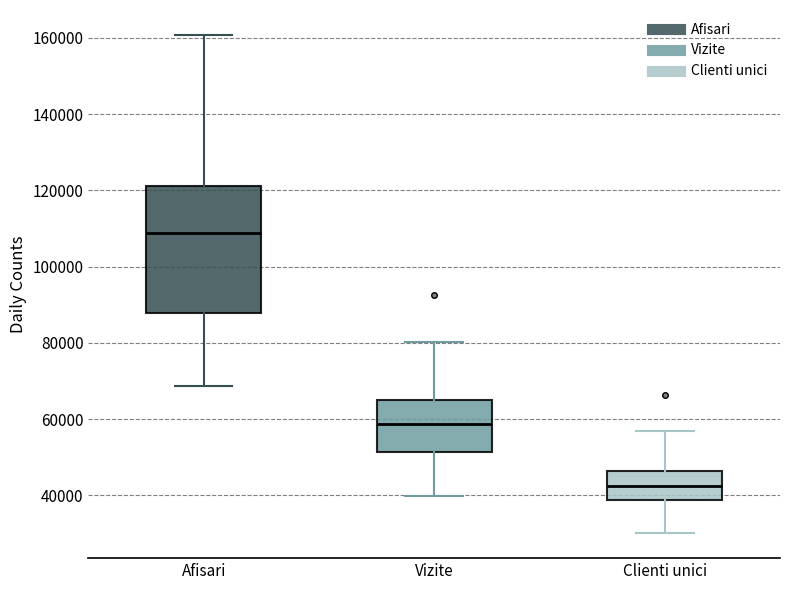

Reading left to right, read every box against the y-axis: the position of its median line, the range the box covers, and the ends of its whiskers. The values are not printed on the chart, so give them approximately, as read against the axis.

Afisari: median 108000, box 88000 to 122000, whiskers 68000 to 160000
Vizite: median 58000, box 52000 to 64000, whiskers 40000 to 80000
Clienti unici: median 42000, box 38000 to 46000, whiskers 30000 to 56000